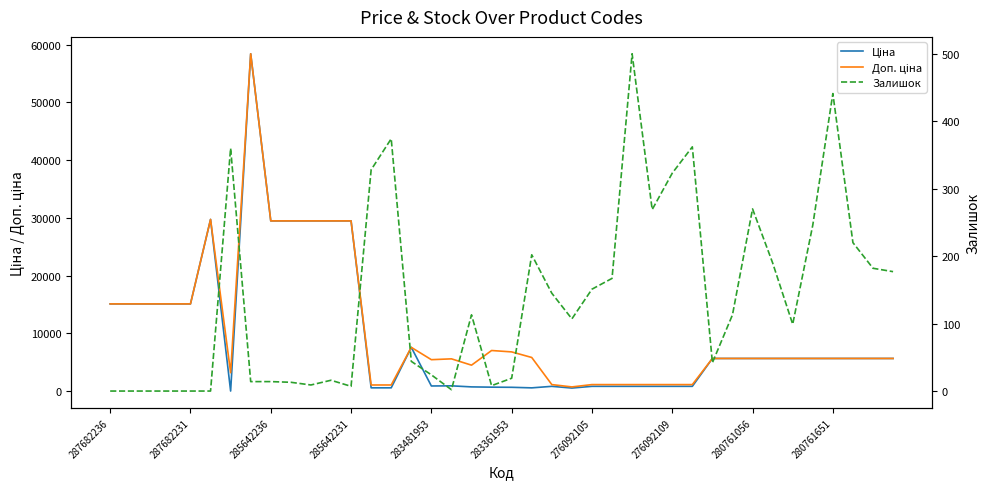

Which series has the largest total across all categories?

Доп. ціна